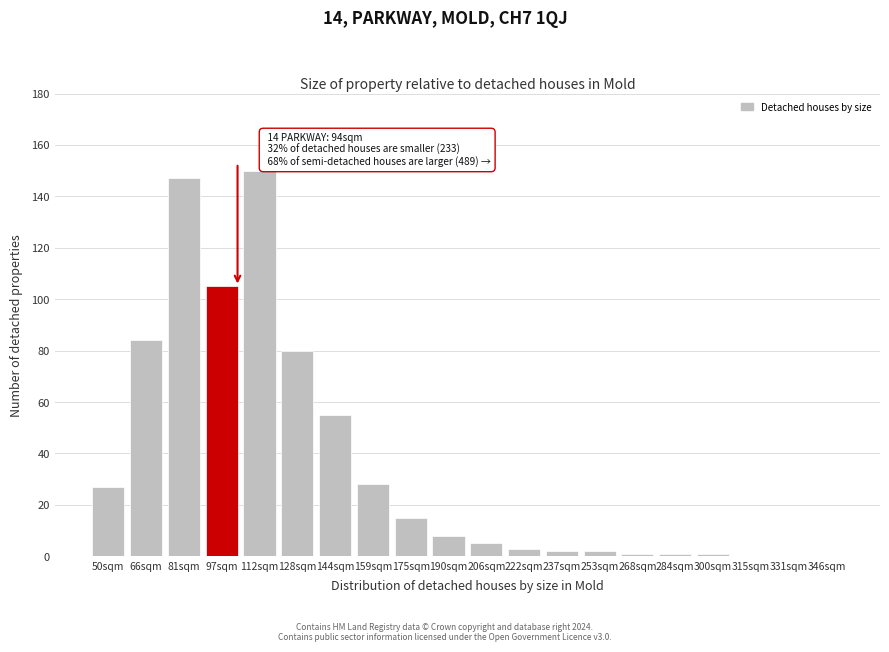

Reading left to right, transcribe all the data shown in this chart.

50sqm=27	66sqm=84	81sqm=147	97sqm=105	112sqm=150	128sqm=80	144sqm=55	159sqm=28	175sqm=15	190sqm=8	206sqm=5	222sqm=3	237sqm=2	253sqm=2	268sqm=1	284sqm=1	300sqm=1	315sqm=0	331sqm=0	346sqm=0